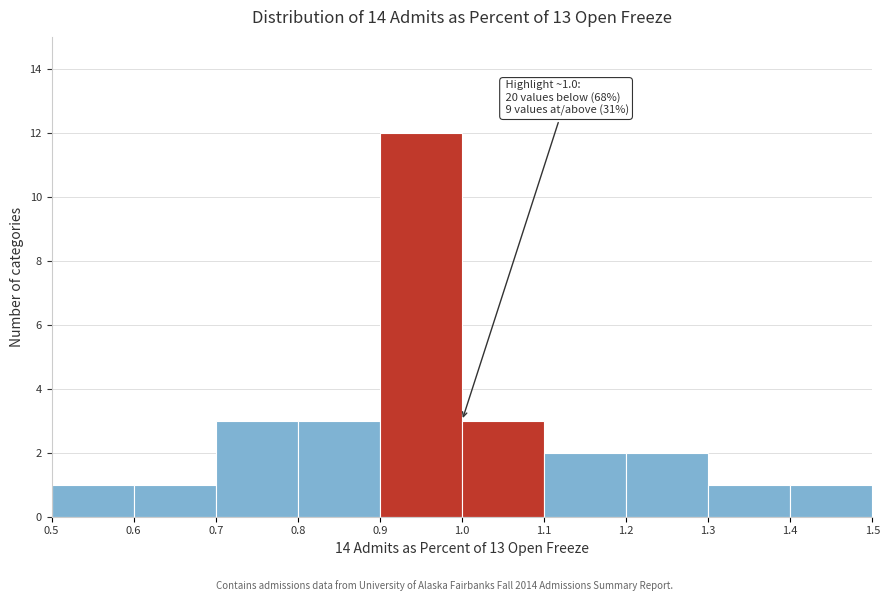

Over which range of the x-axis is the bar tallest?

0.9 to 1.0